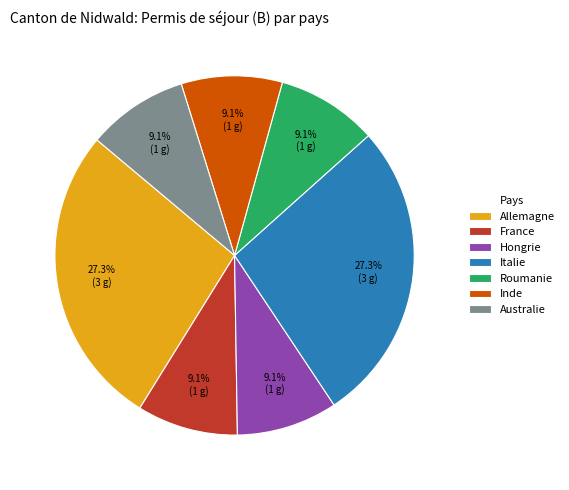

Count the number of slices in the pie.

7